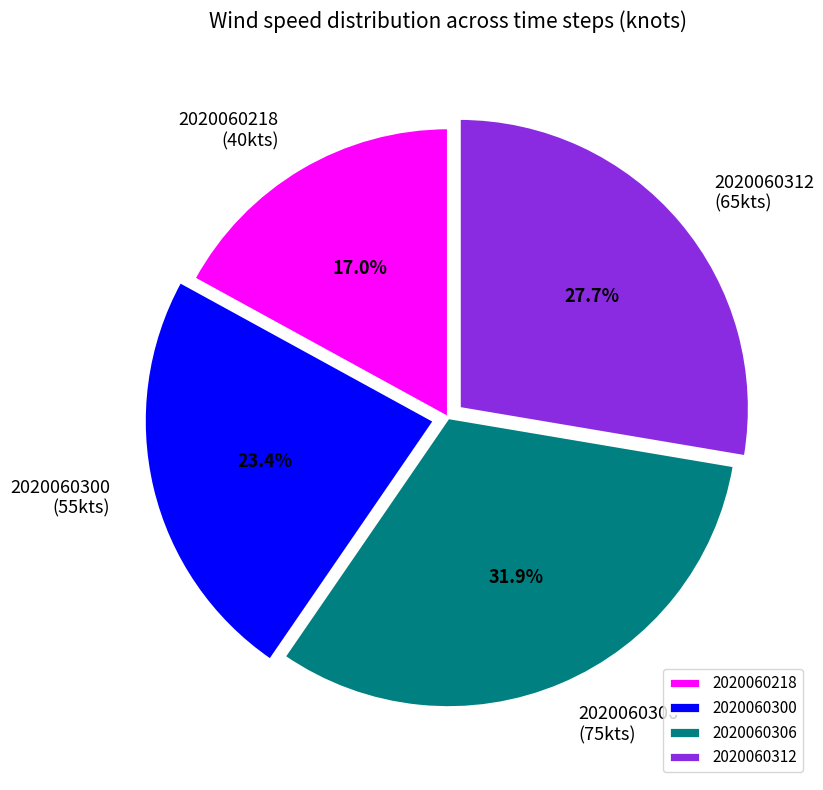

Is 2020060306 the majority of the pie?

No